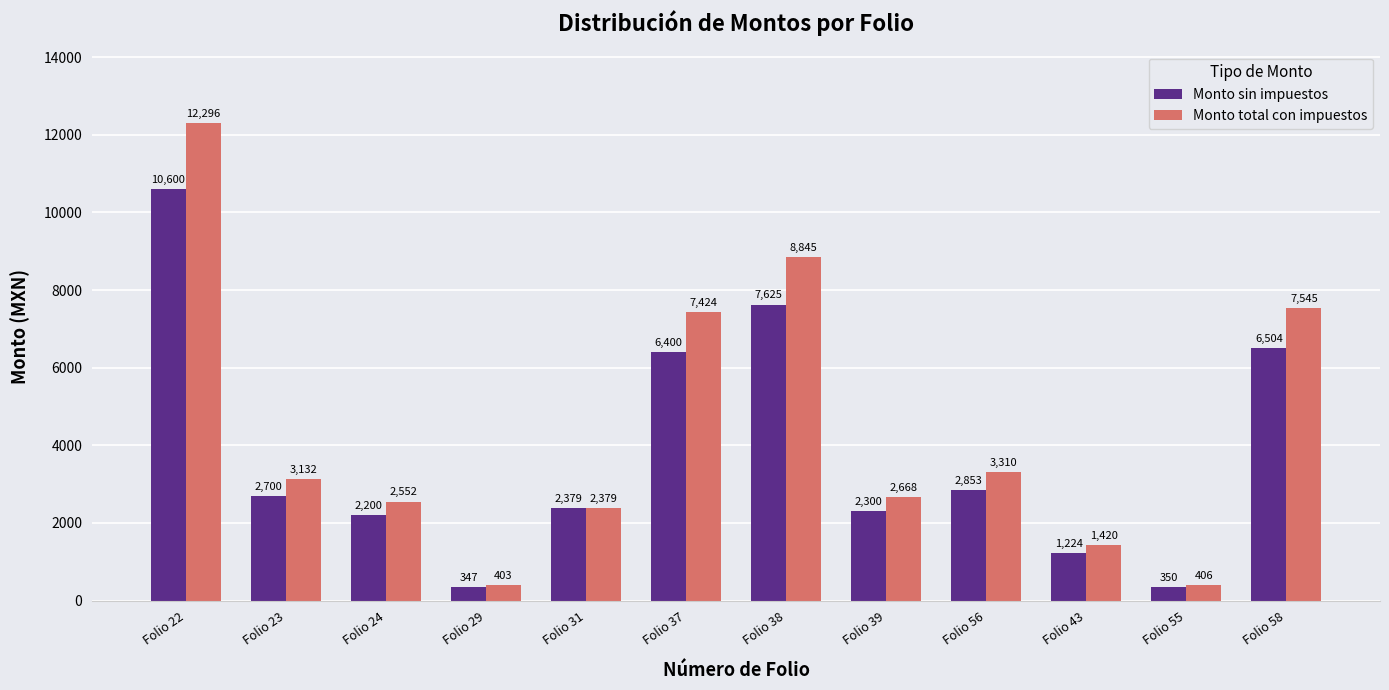

How many bars are there in each group?

2